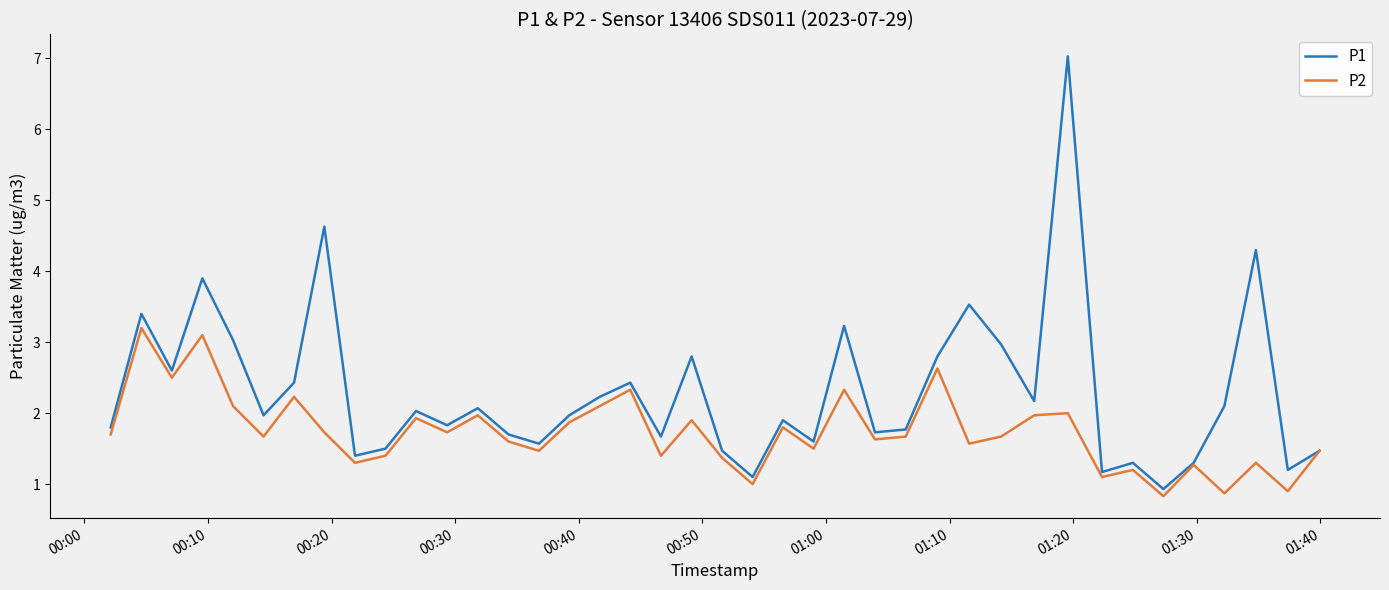

What are all the series names shown in the legend?

P1, P2